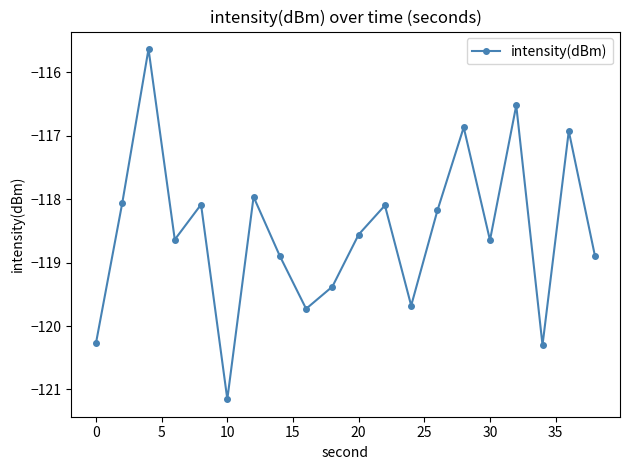

What is the value of the 16th point from the left?

-118.6